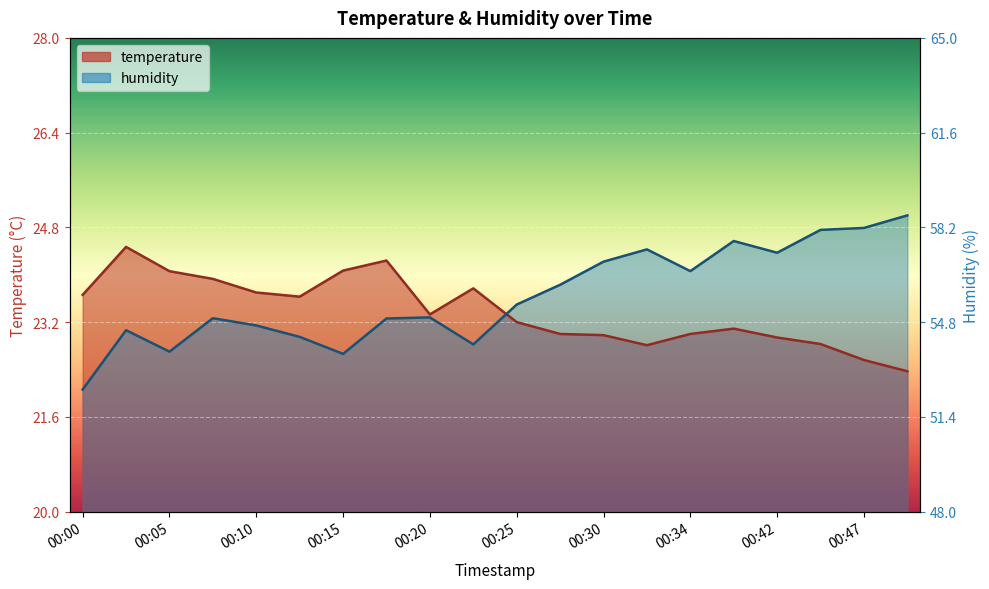

Between 00:17 and 00:00, which is larger?

00:17